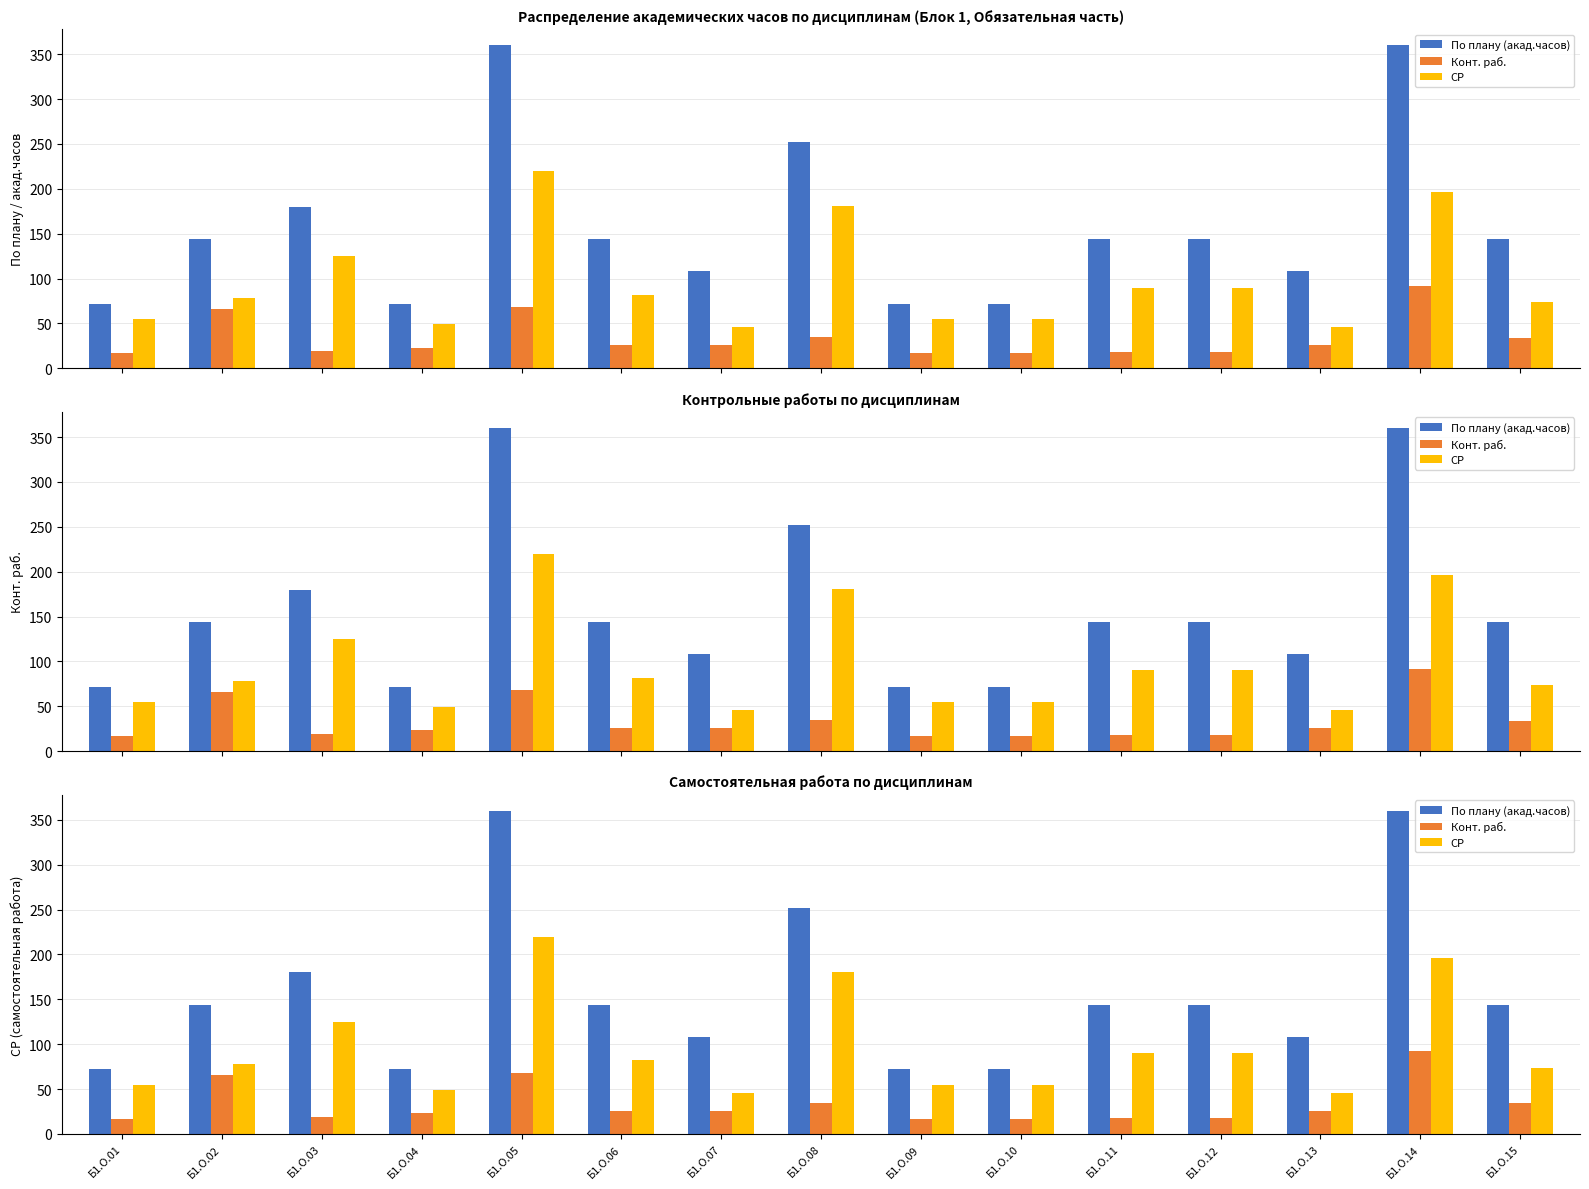

Which category has the lowest value in the По плану (акад.часов) series?

Б1.О.01